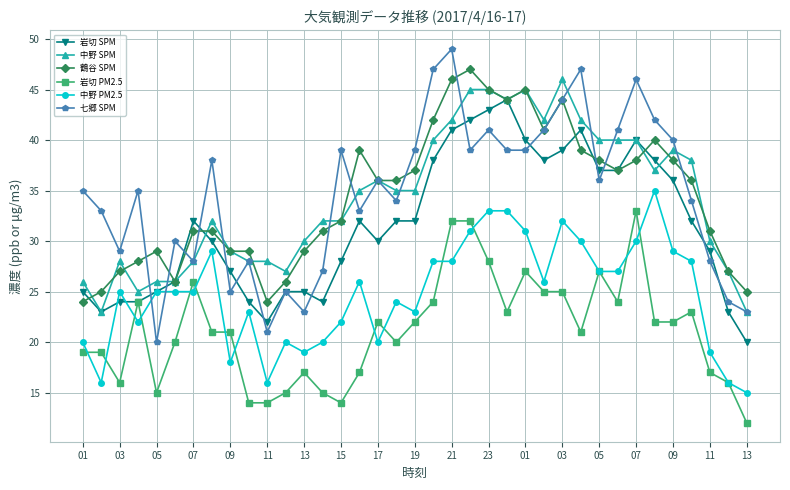

In 七郷 SPM, how many points are higher than both neighbors (excluding endpoints)?

11